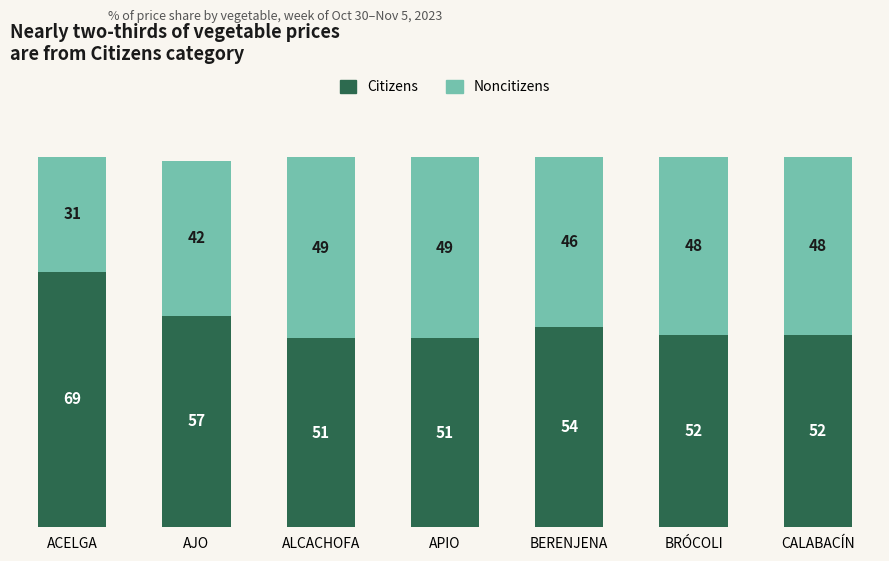

Reading right to left, transcribe the values for Citizens.

52	52	54	51	51	57	69